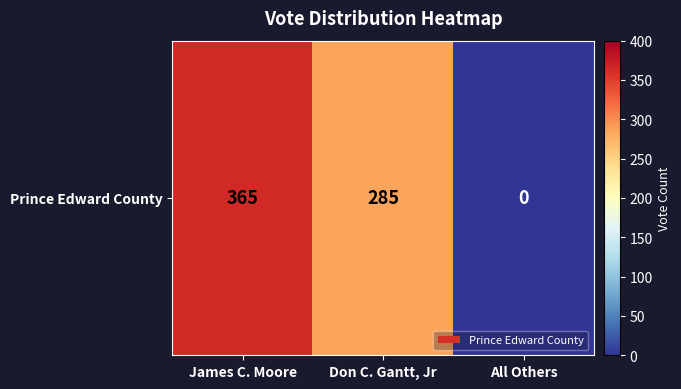

What is the ratio of the value at James C. Moore to the value at Don C. Gantt, Jr?

1.3